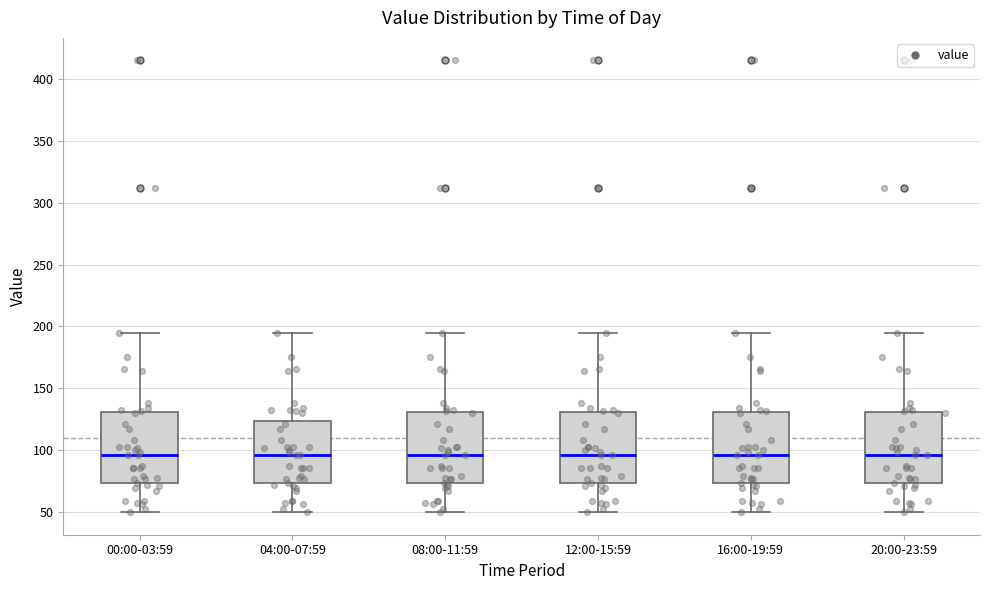

Reading left to right, transcribe this box plot: for each box, give where its median line is, the range the box spans, and where its two whiskers end, as read against the y-axis. The values are not printed on the chart, so give them approximately, as read against the axis.

00:00-03:59: median 95, box 75 to 130, whiskers 50 to 195
04:00-07:59: median 95, box 75 to 125, whiskers 50 to 195
08:00-11:59: median 95, box 75 to 130, whiskers 50 to 195
12:00-15:59: median 95, box 75 to 130, whiskers 50 to 195
16:00-19:59: median 95, box 75 to 130, whiskers 50 to 195
20:00-23:59: median 95, box 75 to 130, whiskers 50 to 195